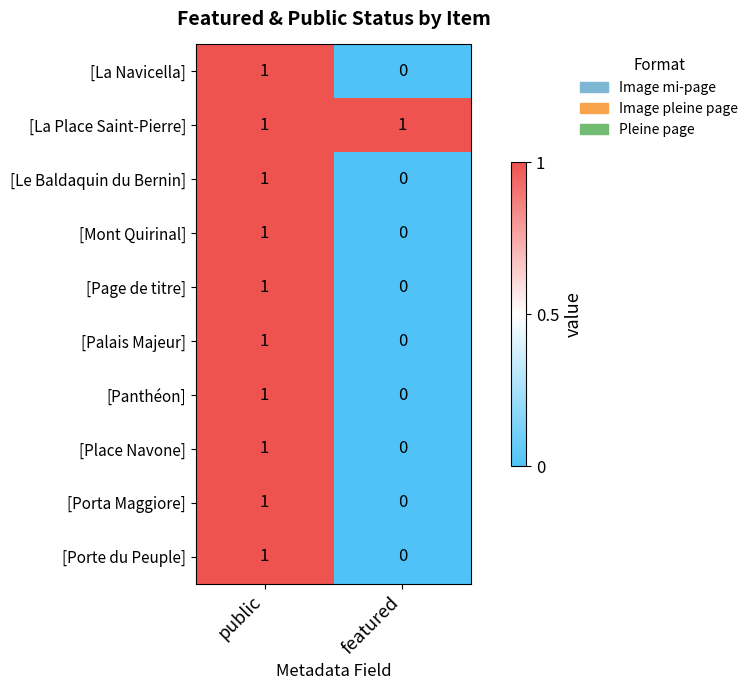

Which label corresponds to the smallest value in the chart?

featured